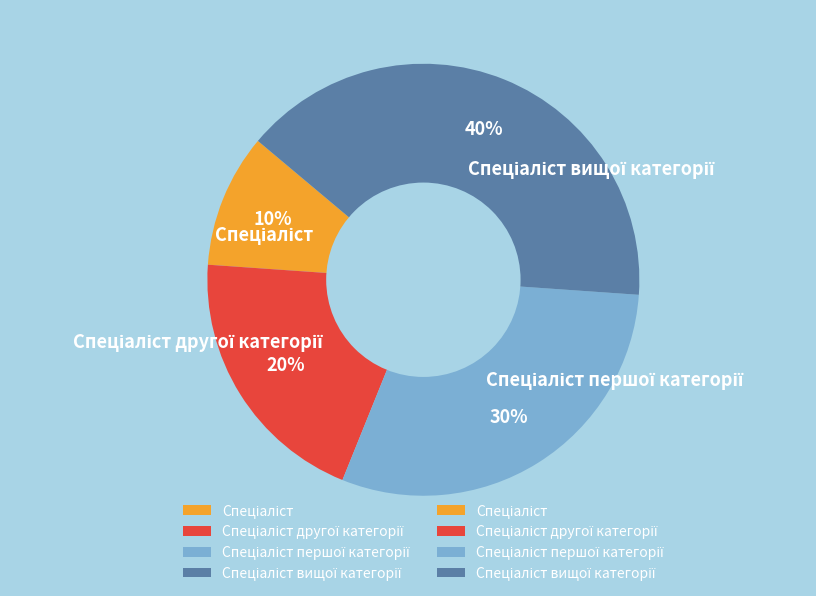

How many segments does this pie chart have?

4